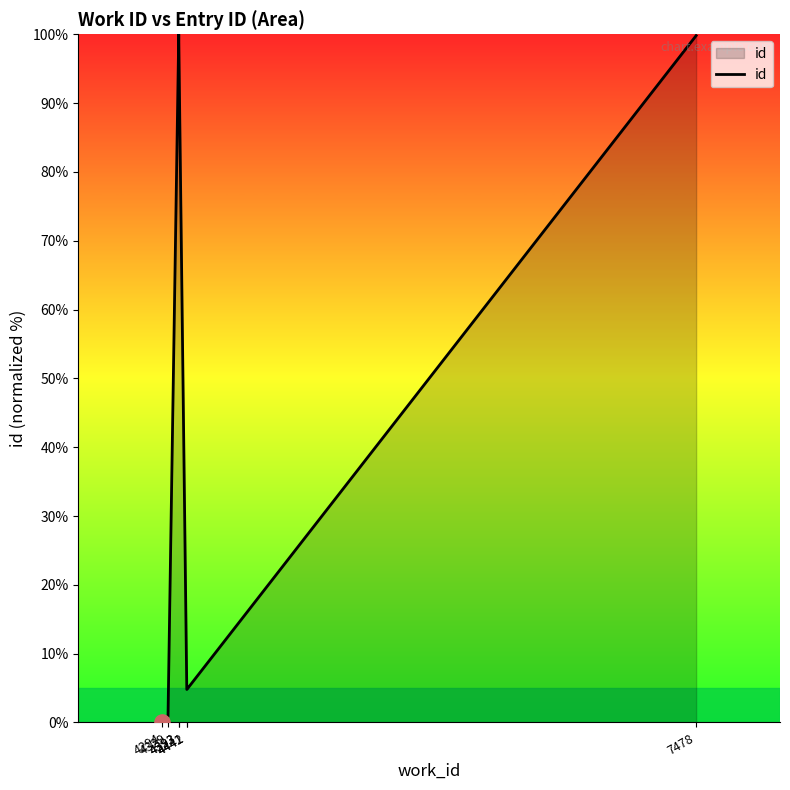

Between 4294 and 4442, which is larger?

4442